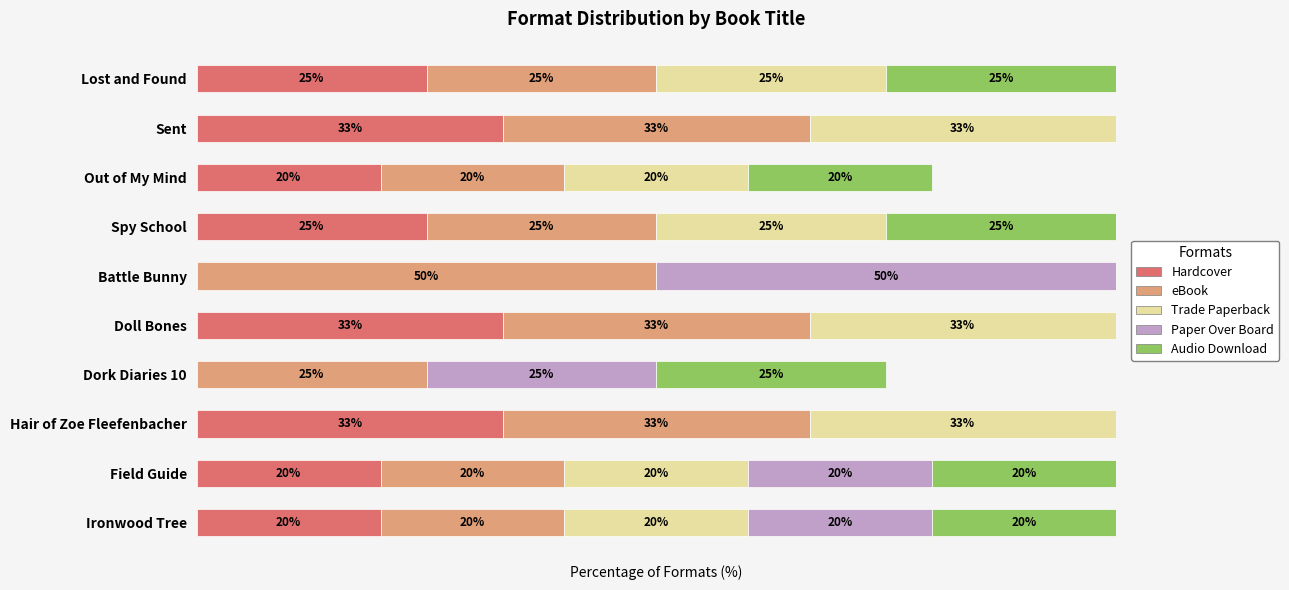

What are all the series names shown in the legend?

Hardcover, eBook, Trade Paperback, Paper Over Board, Audio Download